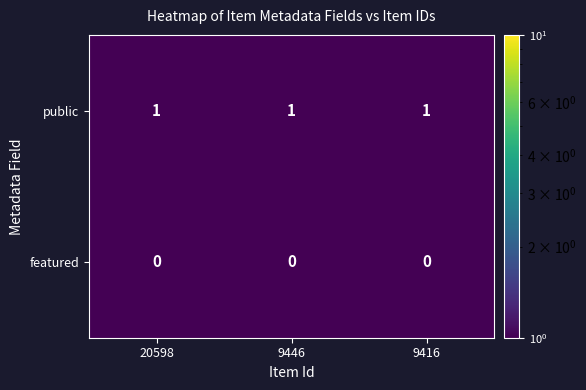

At 20598, list the series in order from smallest to largest.

featured, public